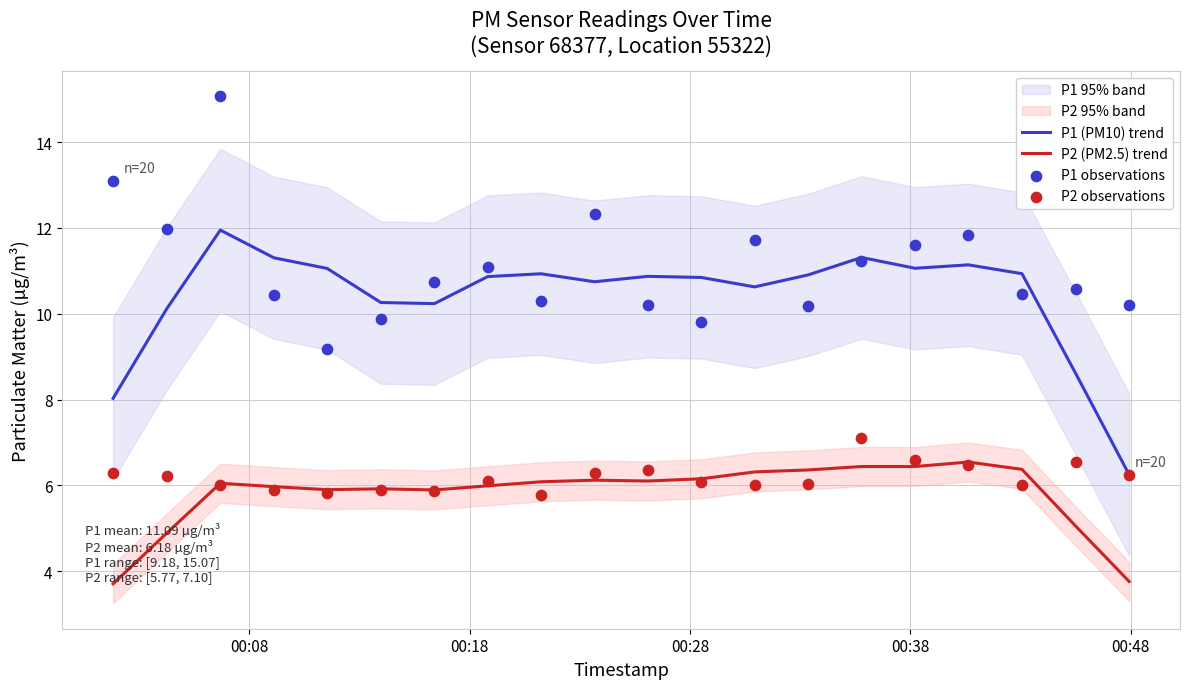

What is the maximum value for P1 (PM10) trend?

12.0